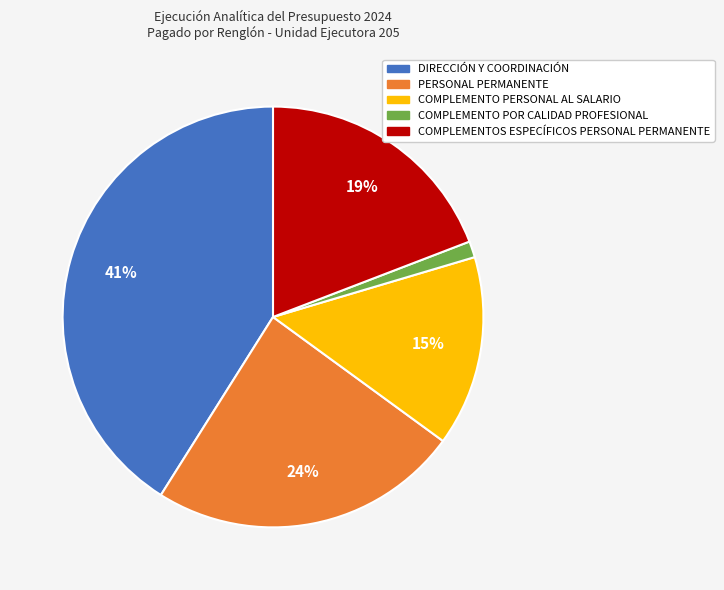

Is the sum of DIRECCIÓN Y COORDINACIÓN and PERSONAL PERMANENTE greater than half?

Yes